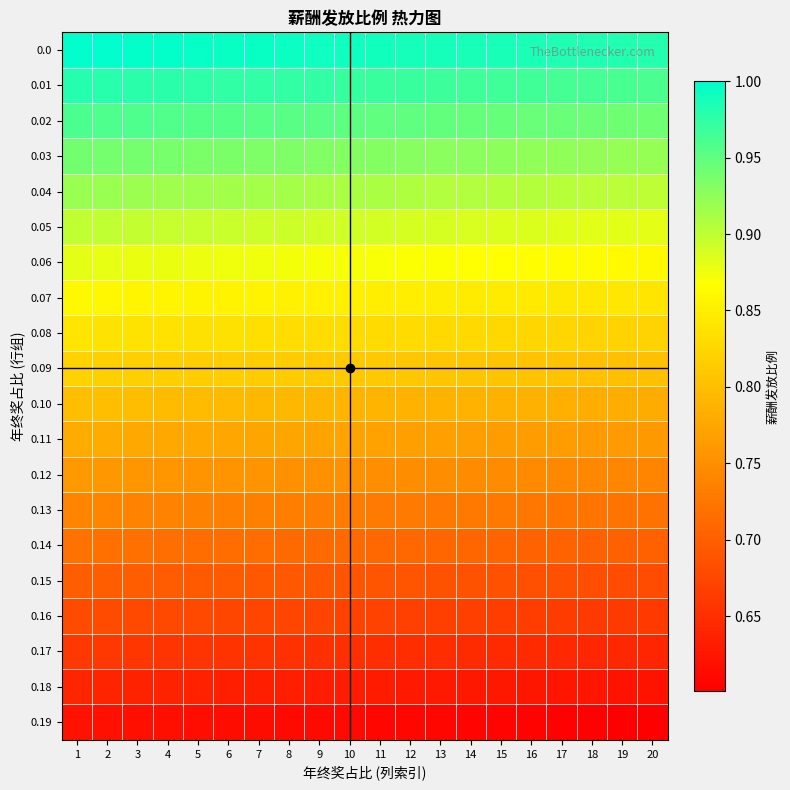

What is the difference between the highest and lowest values at 20?

0.4